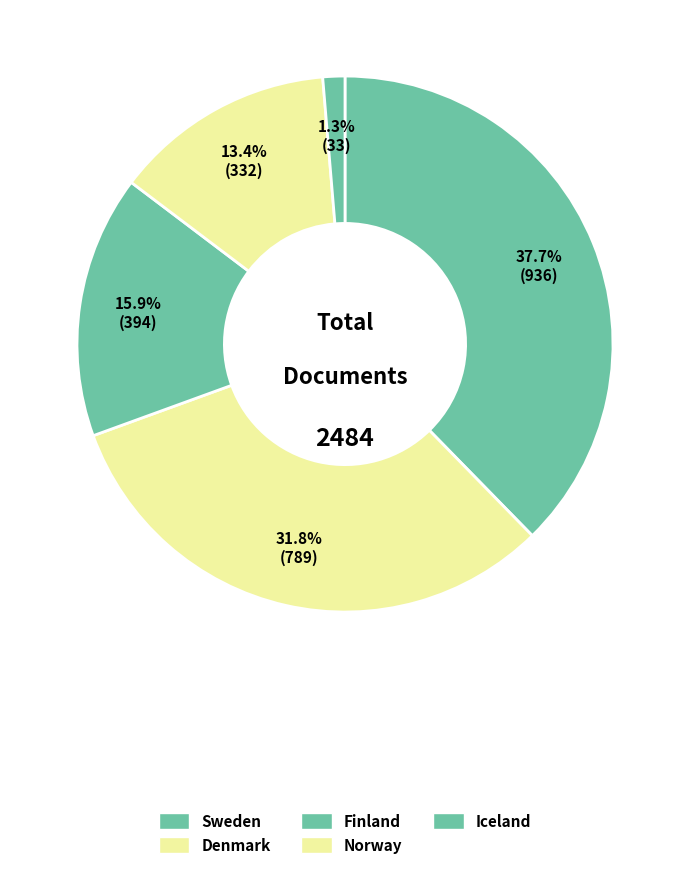

Rank the categories by value from highest to lowest.

Sweden, Denmark, Finland, Norway, Iceland